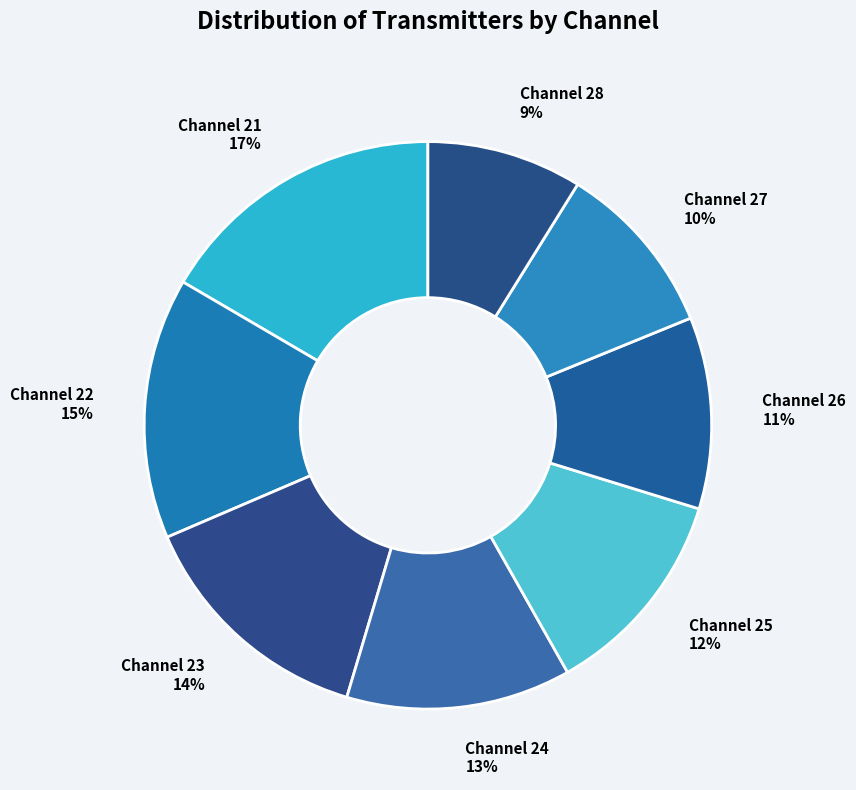

What is the largest slice in the pie chart?

Channel 21